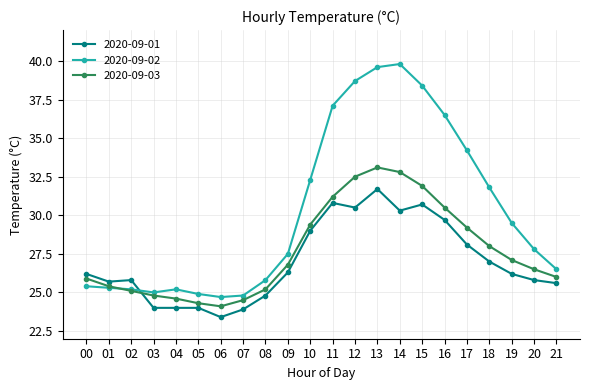

What is the greatest value displayed?

39.8